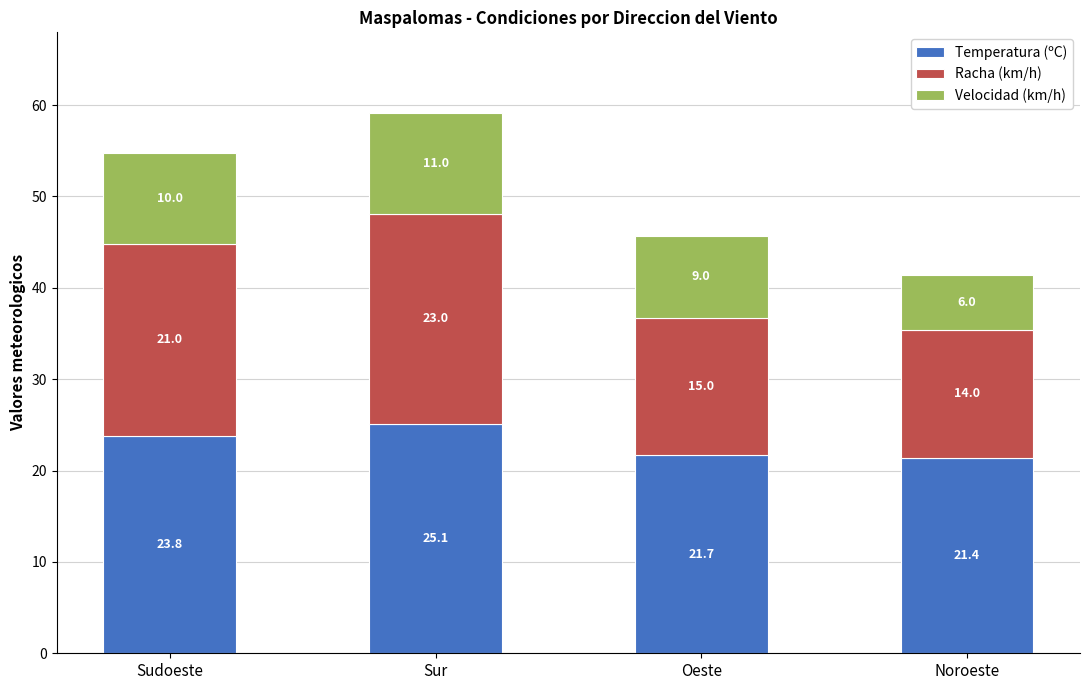

What is the total value across all series at Sudoeste?

54.8